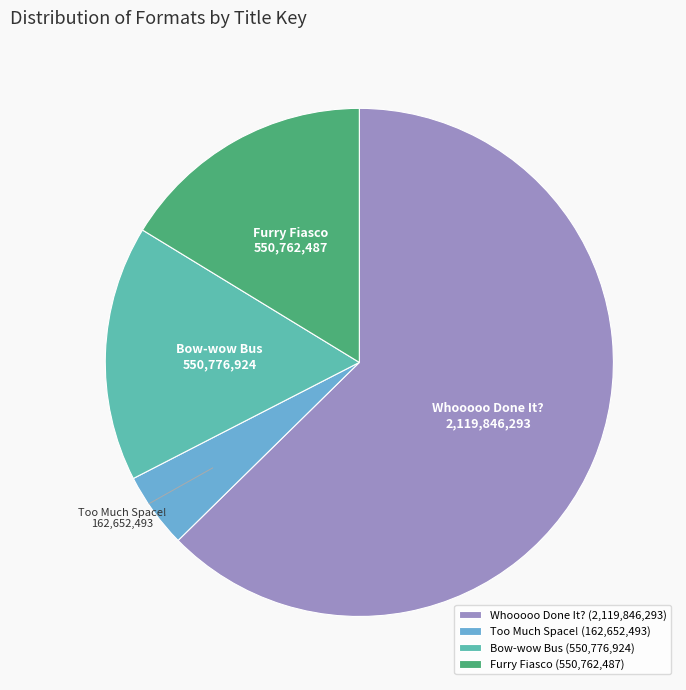

Count the number of slices in the pie.

4